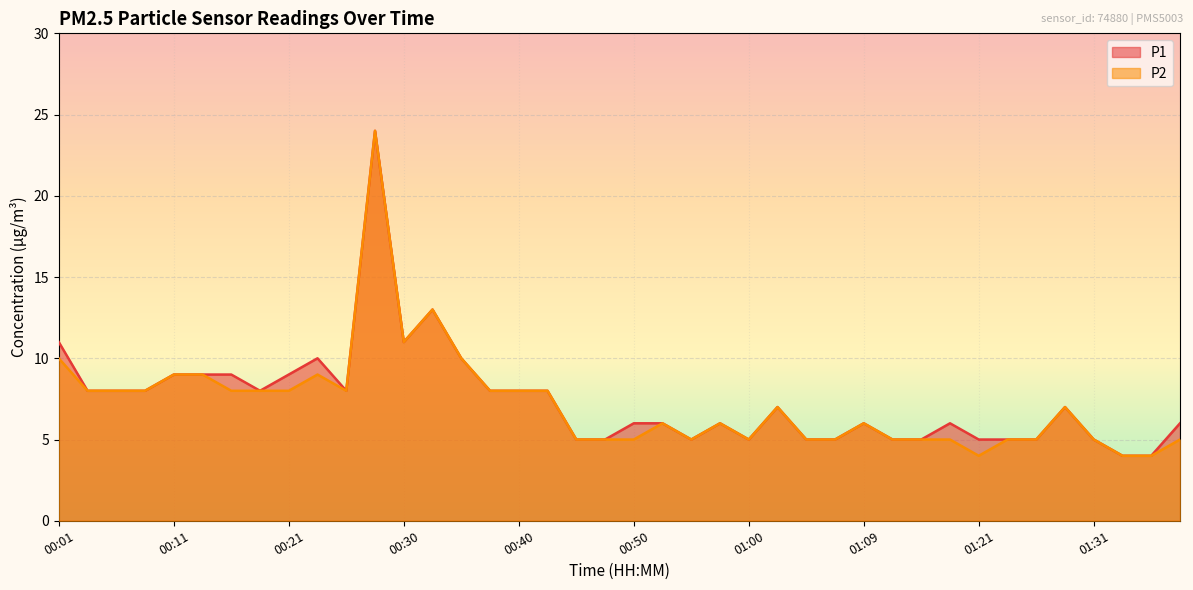

What position from the left is 01:12?

30